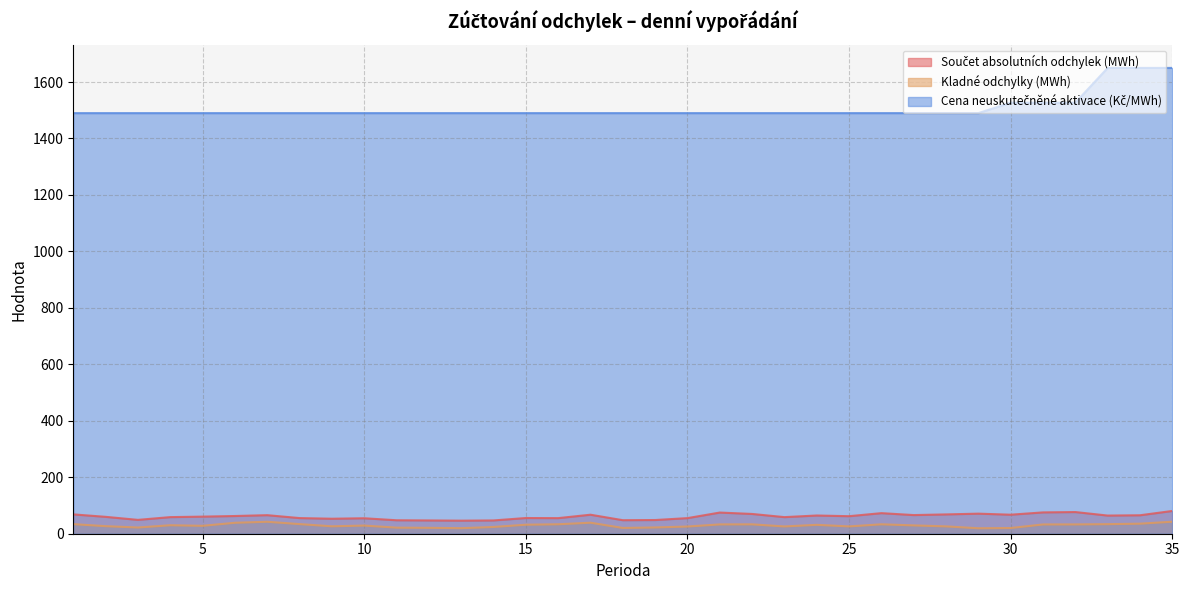

How many lines are shown in the chart?

3